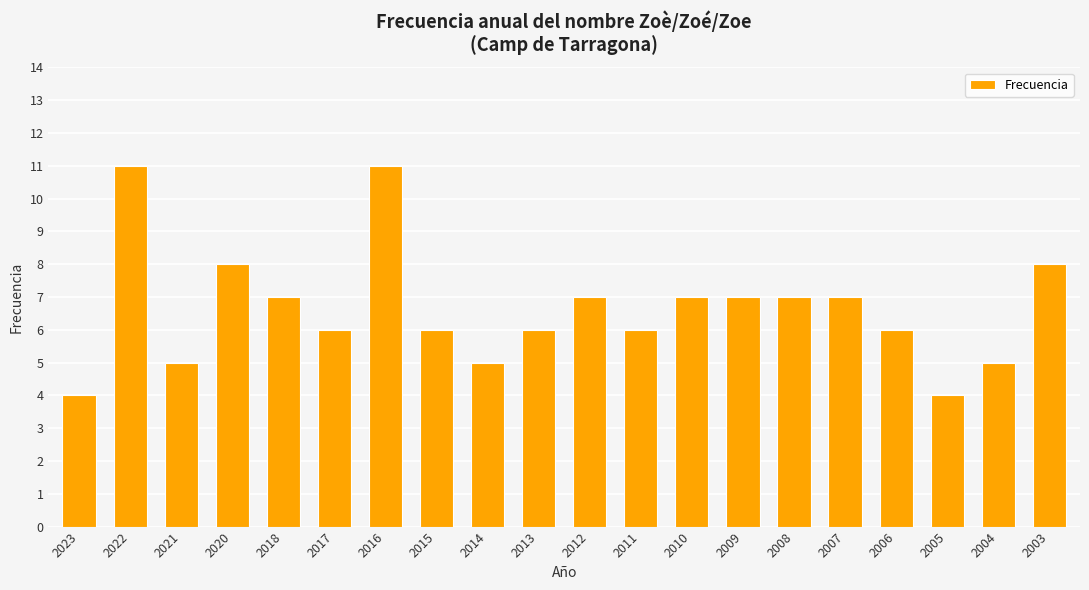

What is the maximum value shown in the chart?

11